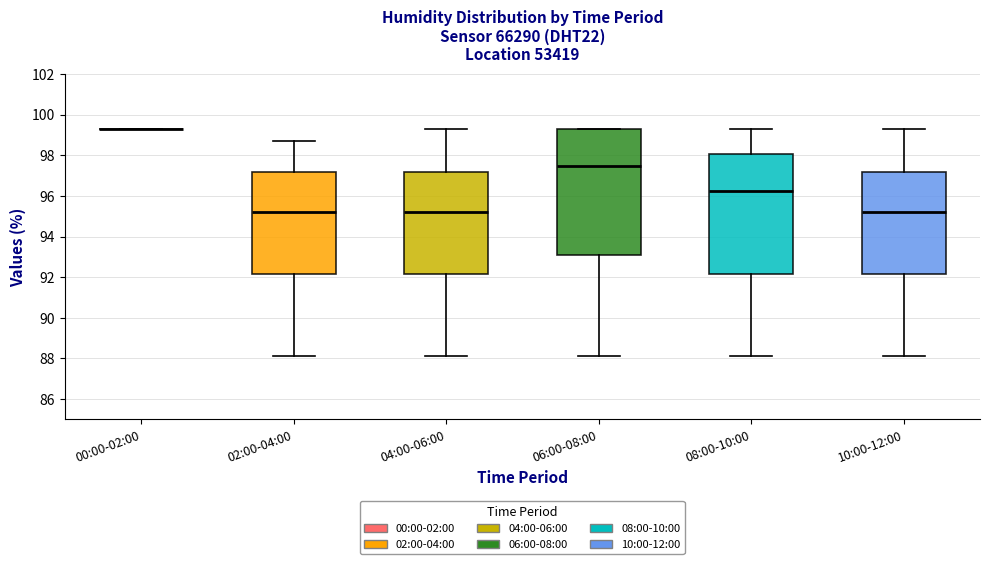

Where does the median line of the box for 10:00-12:00 sit on the y-axis? The values are not printed on the chart, so give them approximately, as read against the axis.

95.2